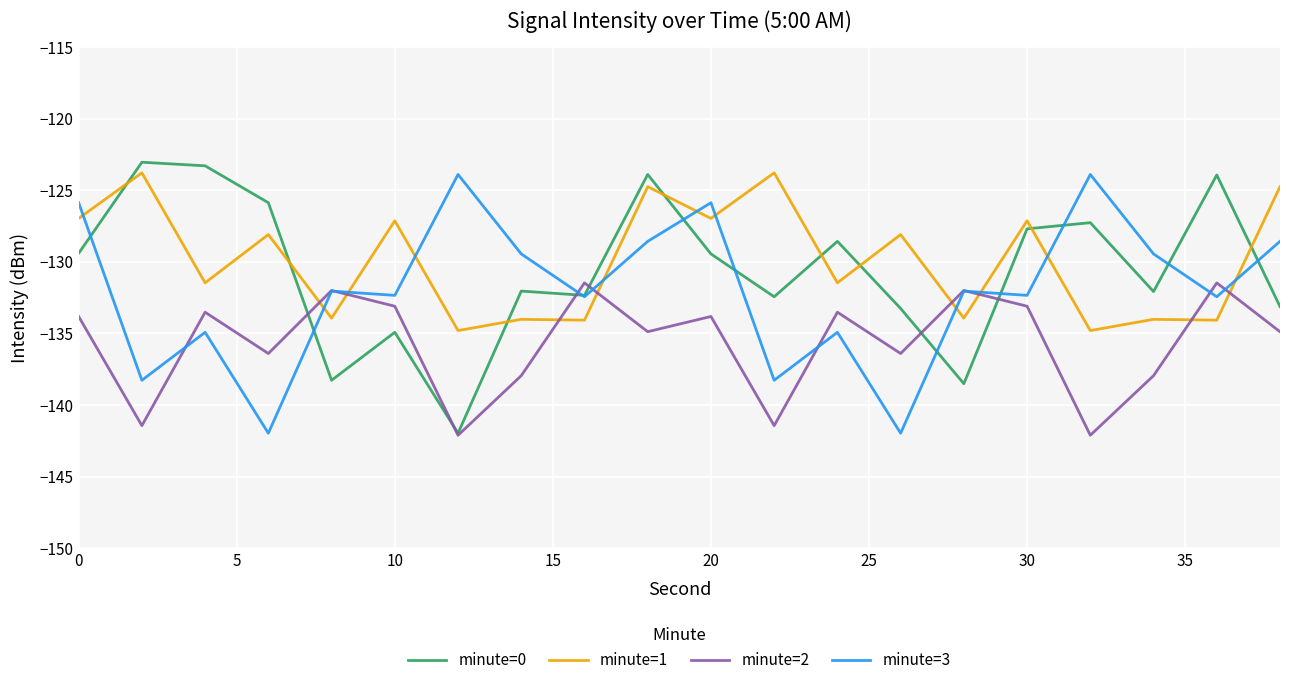

What is the maximum value shown in the chart?

-123.0